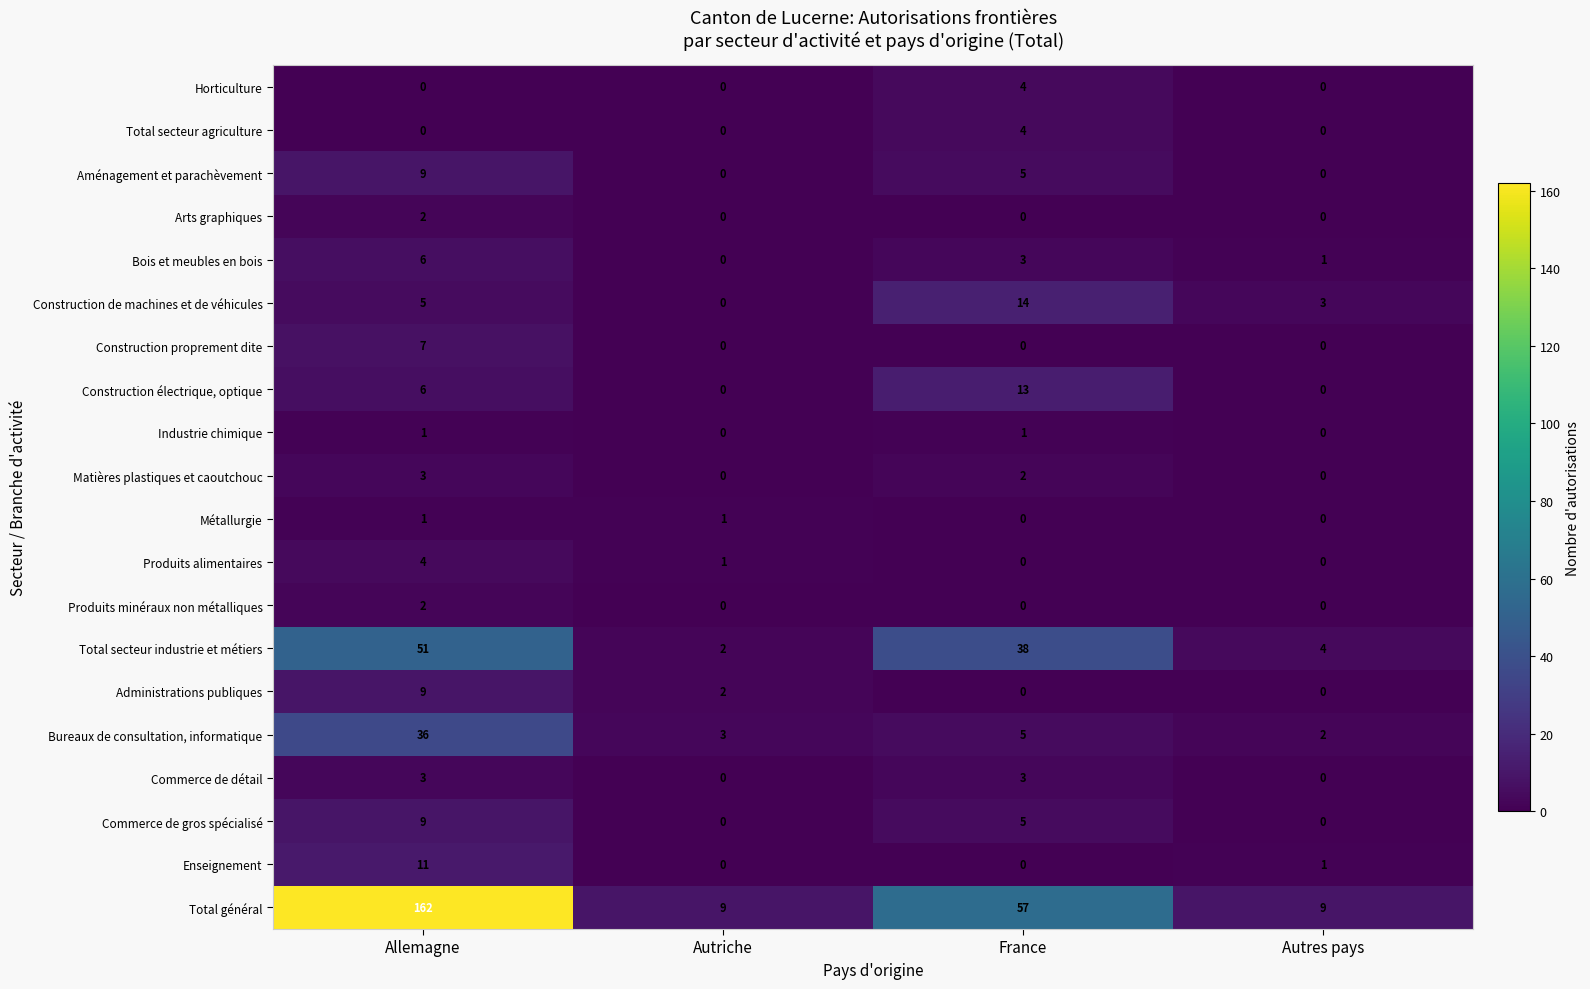

Is the value of Horticulture at France greater than the value of Construction proprement dite at Autres pays?

Yes